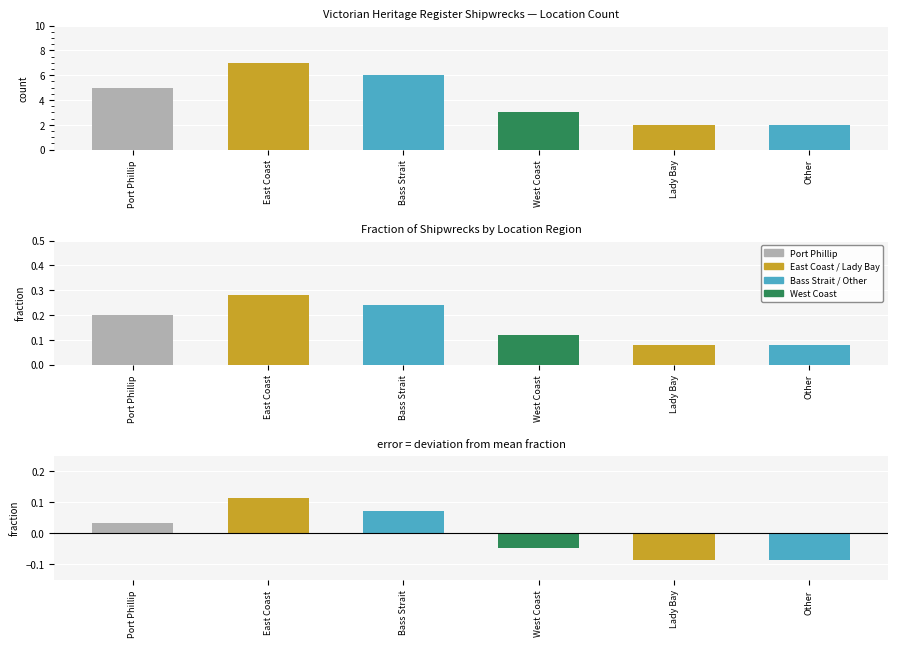

Which series has the largest range (max minus min)?

Shipwrecks by Region